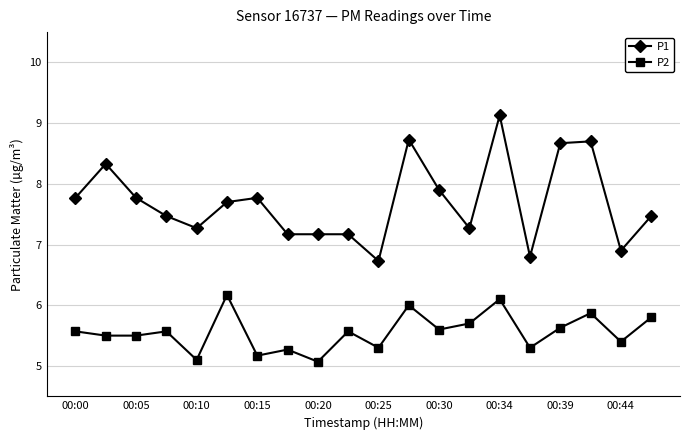

Rank the series by their maximum value, from highest to lowest.

P1, P2